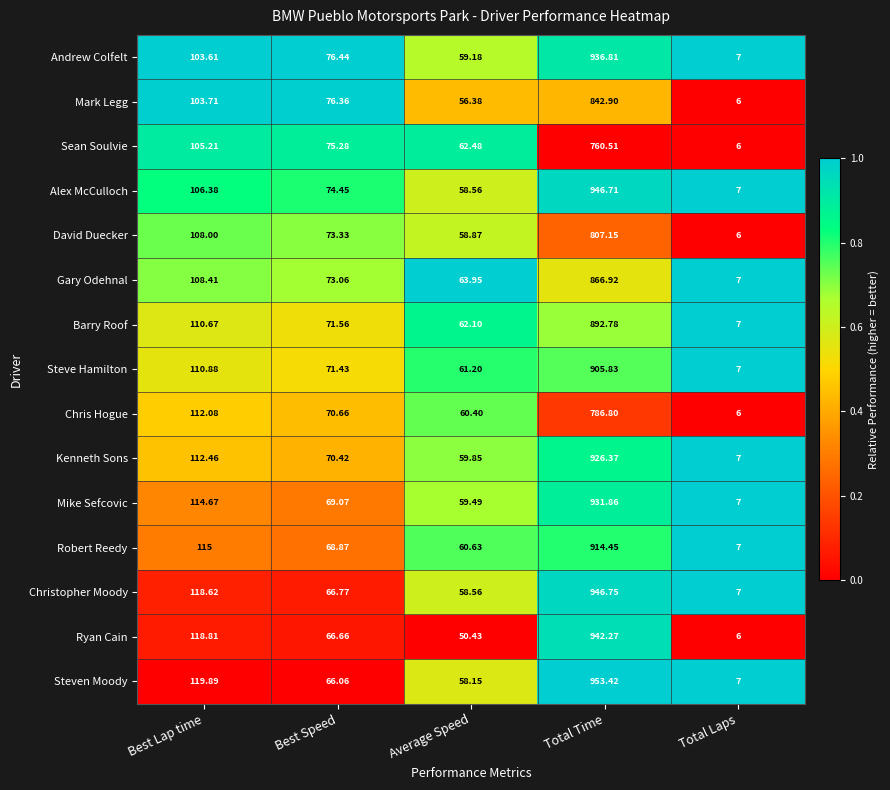

At which label does Chris Hogue first exceed 70?

Best Lap time